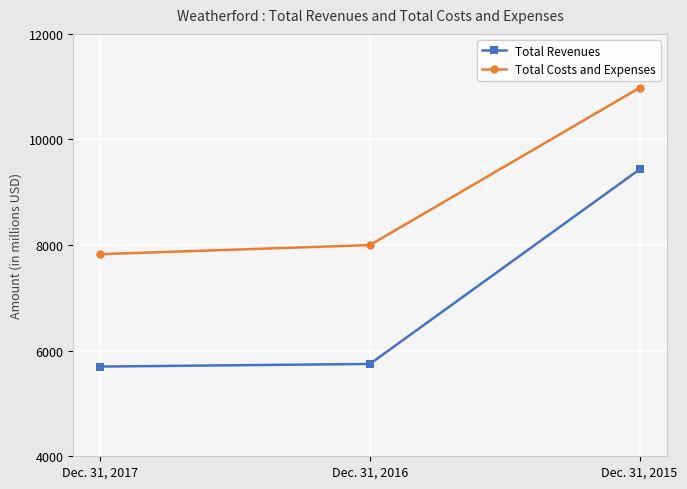

Which series has the largest total across all categories?

Total Costs and Expenses